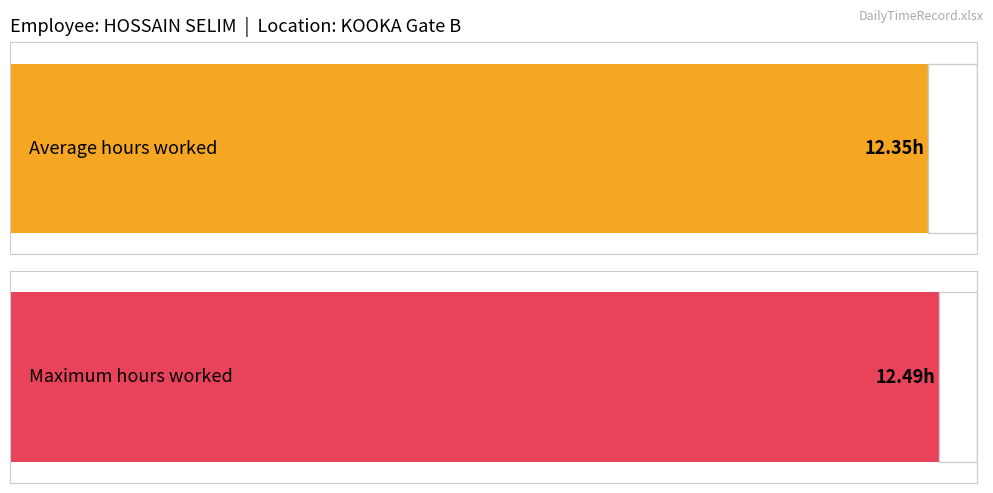

Is it true that the value at 1 is 12.5?

True